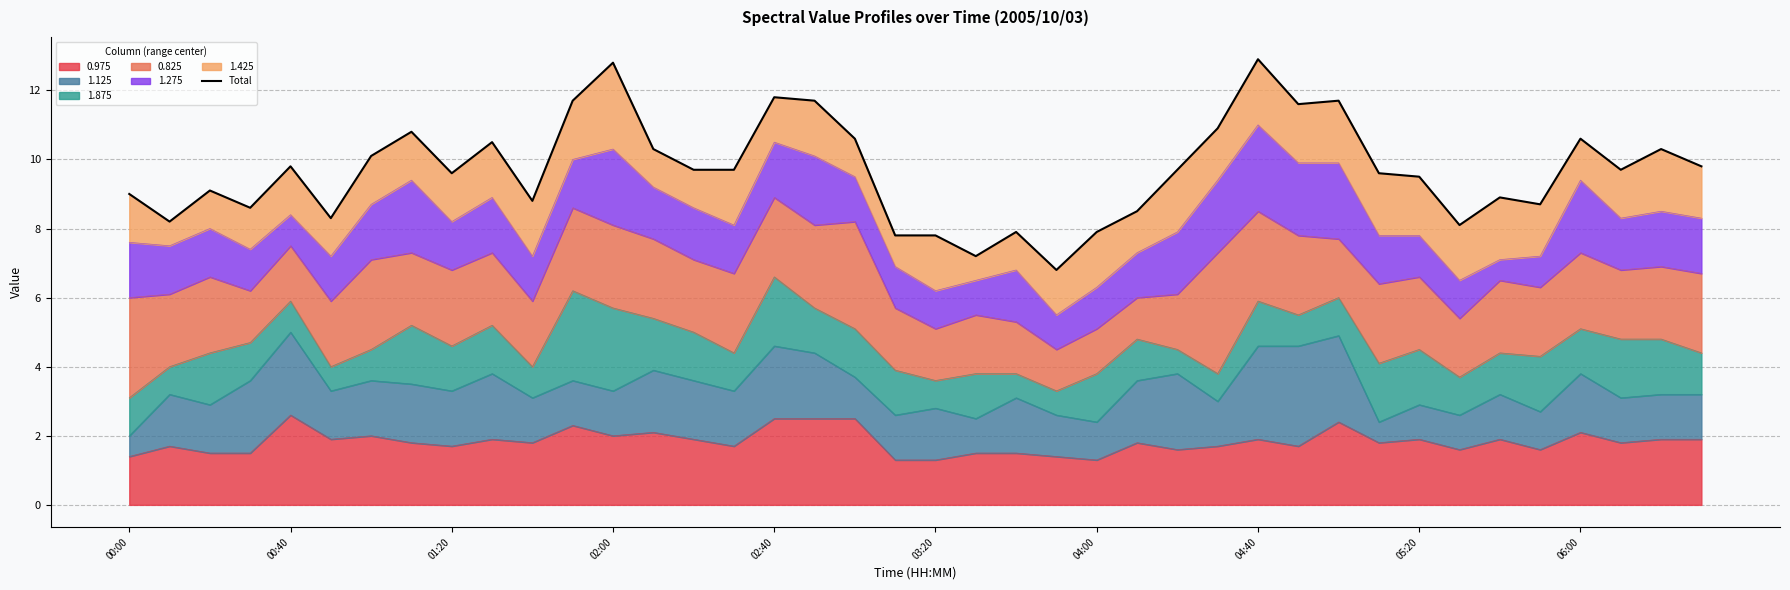

What is the maximum value shown in the chart?

12.9